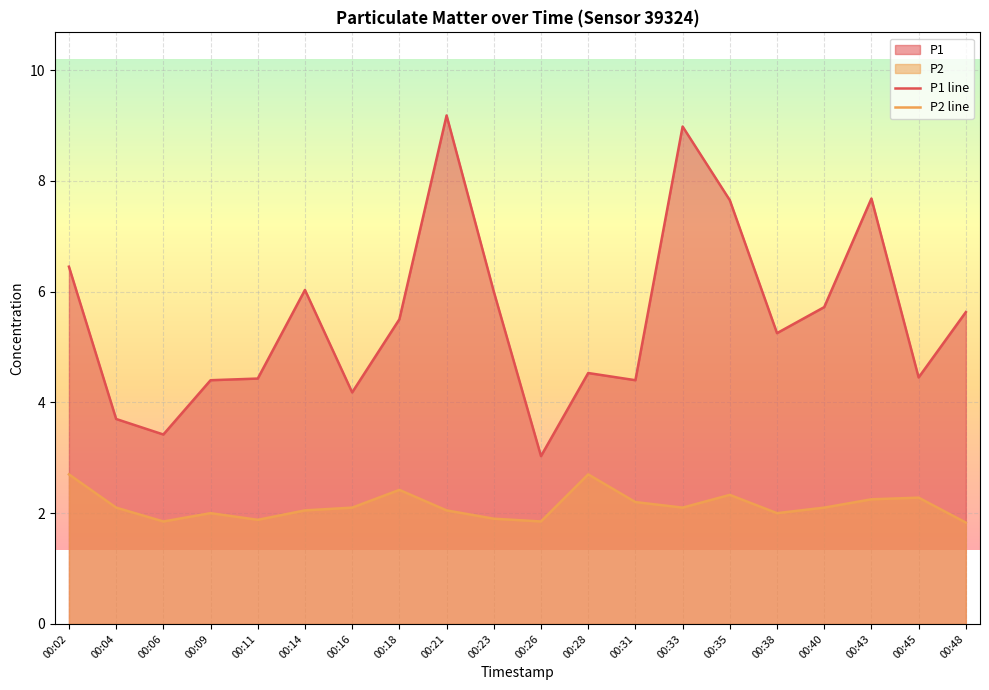

At which category does the chart reach its peak across all series?

00:21